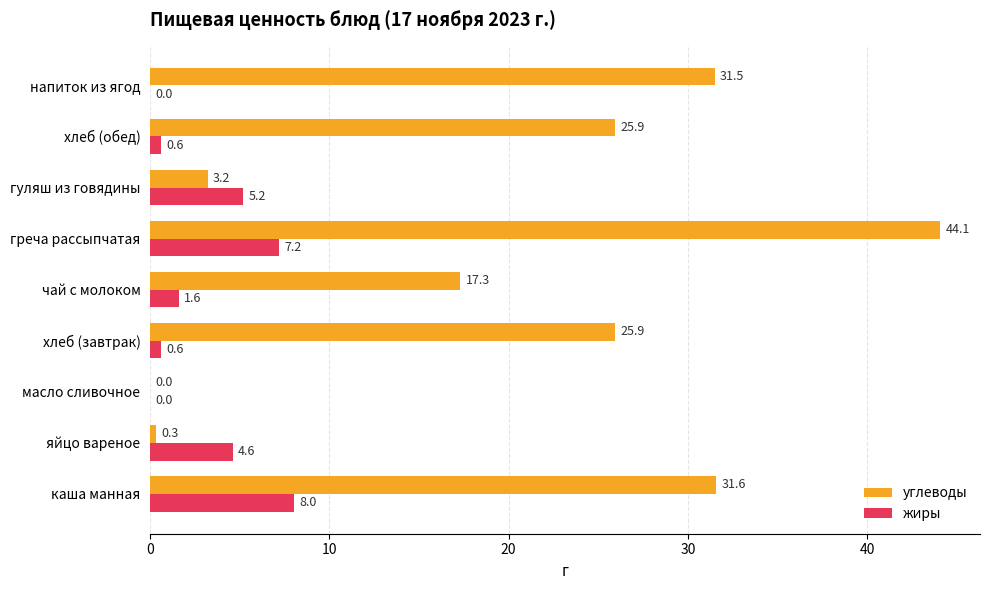

At which category is the sum across all series the highest?

греча рассыпчатая